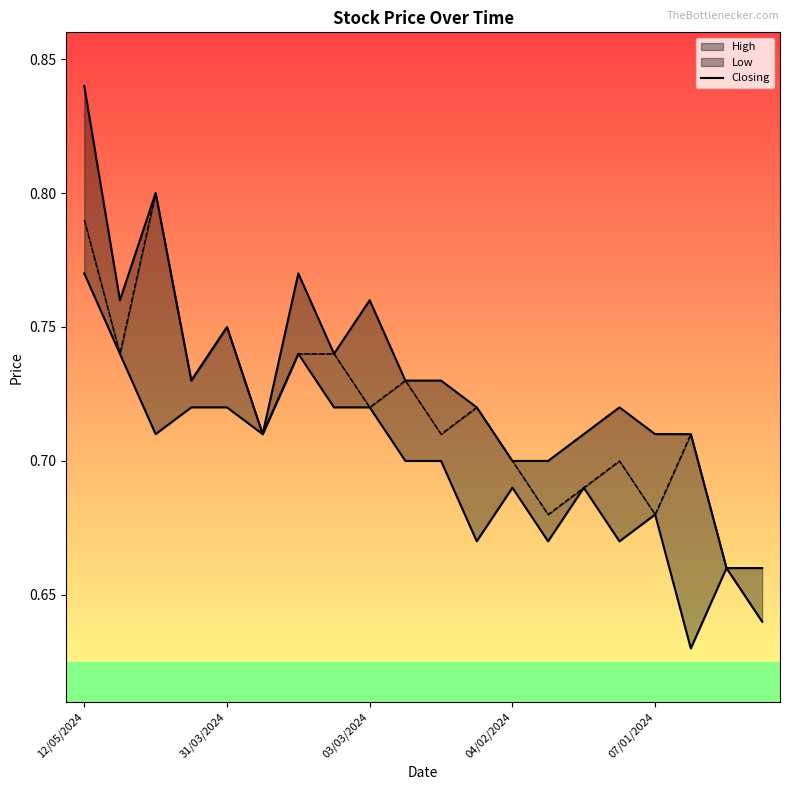

Reading left to right, list all the values displayed in this chart.

0.8	0.8	0.8	0.7	0.8	0.7	0.8	0.7	0.8	0.7	0.7	0.7	0.7	0.7	0.7	0.7	0.7	0.7	0.7	0.7